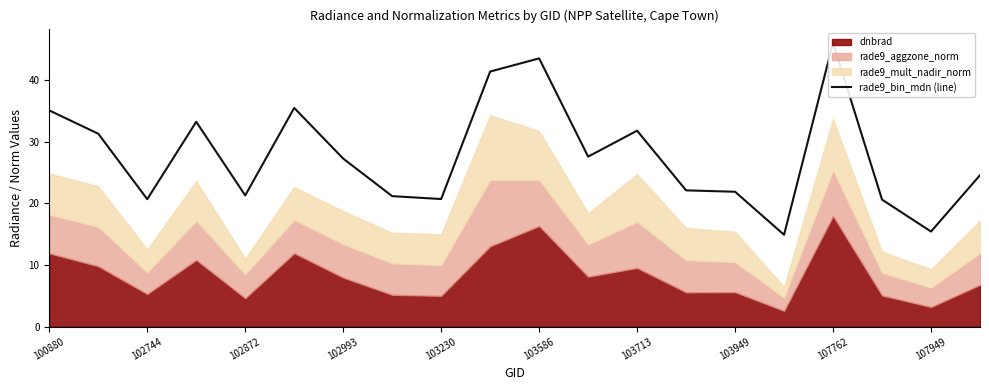

How many data points are above 27?

10